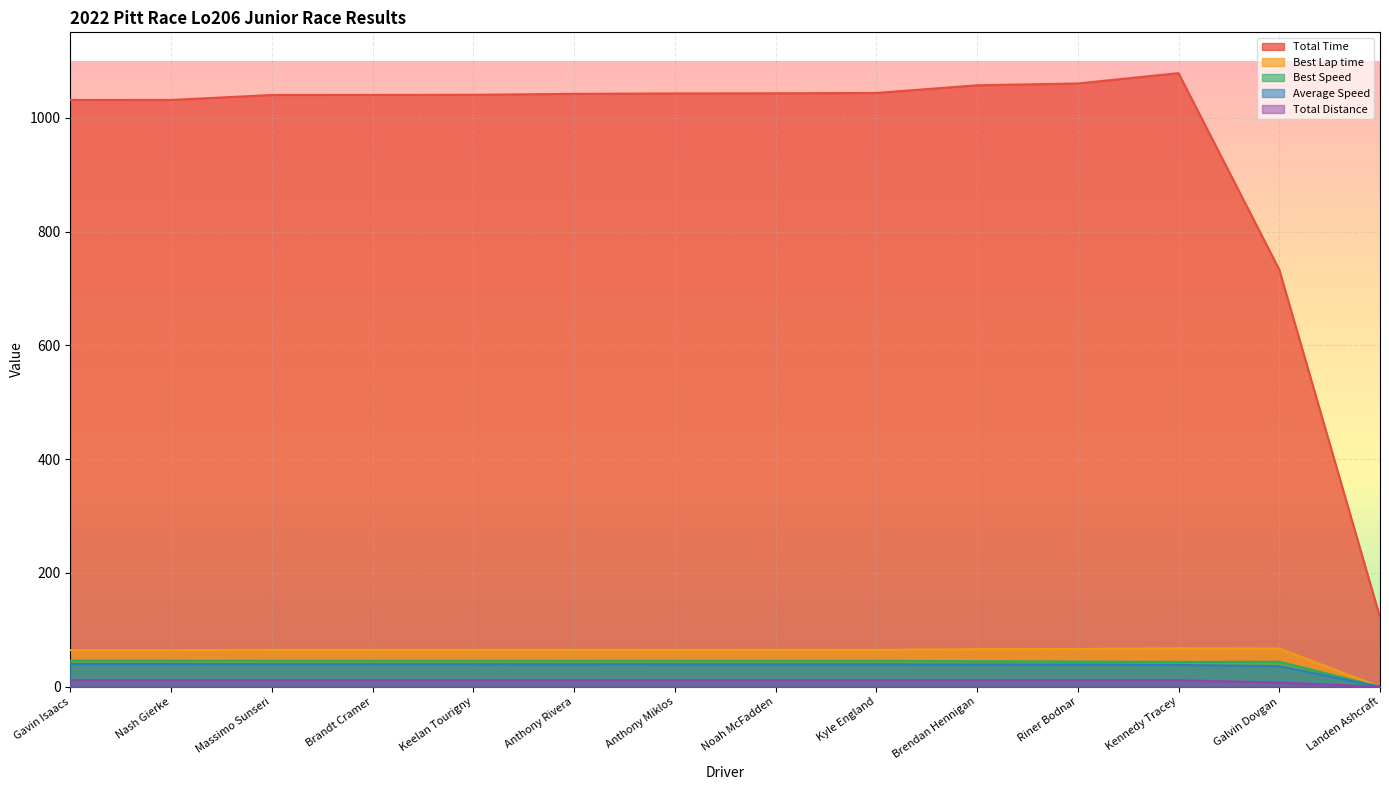

What is the label of the 1st point from the left?

Gavin Isaacs